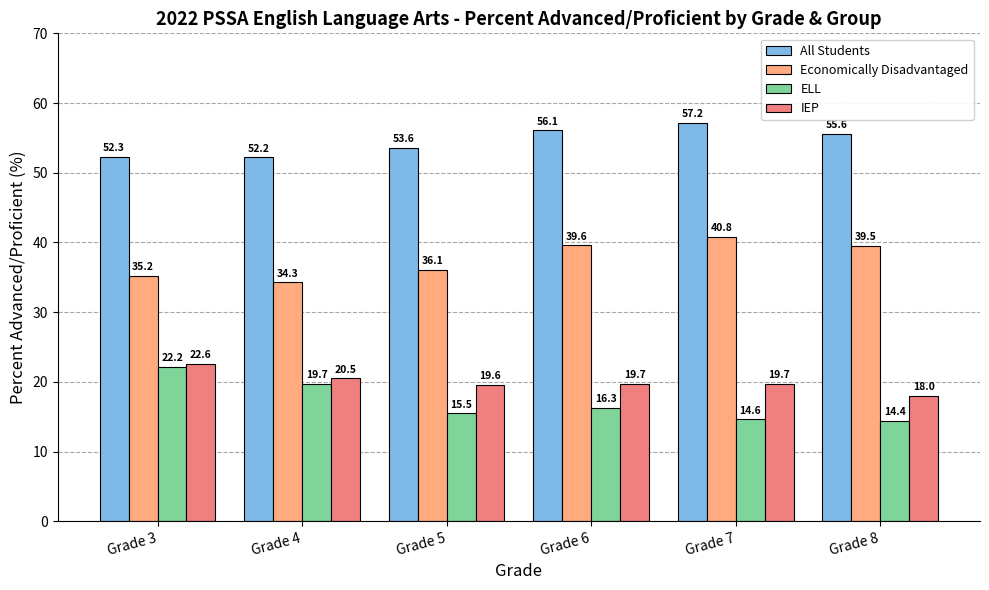

What is the average value of the All Students series?

54.5